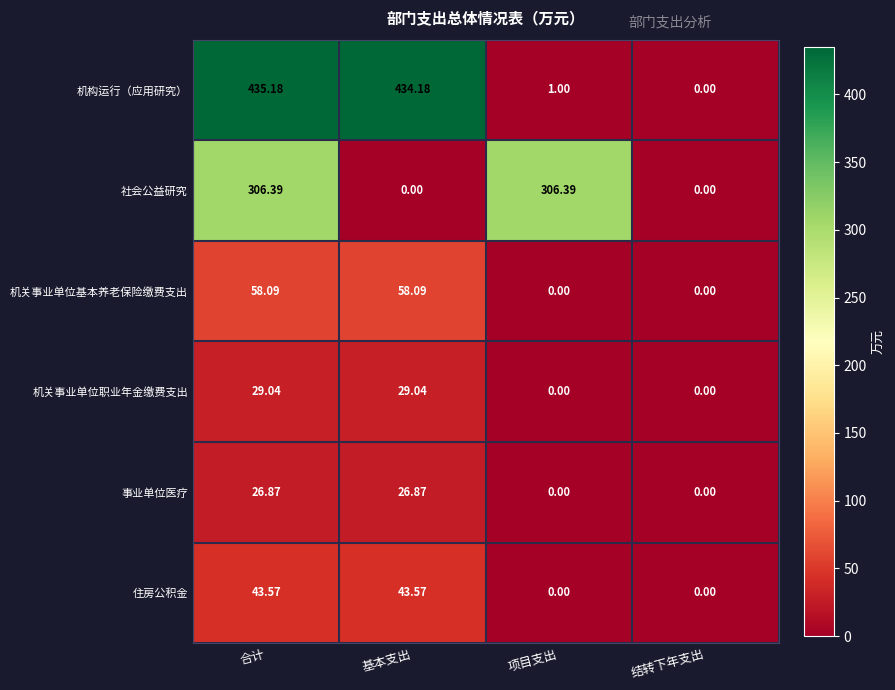

At which label is 机构运行（应用研究） closest to 217?

项目支出